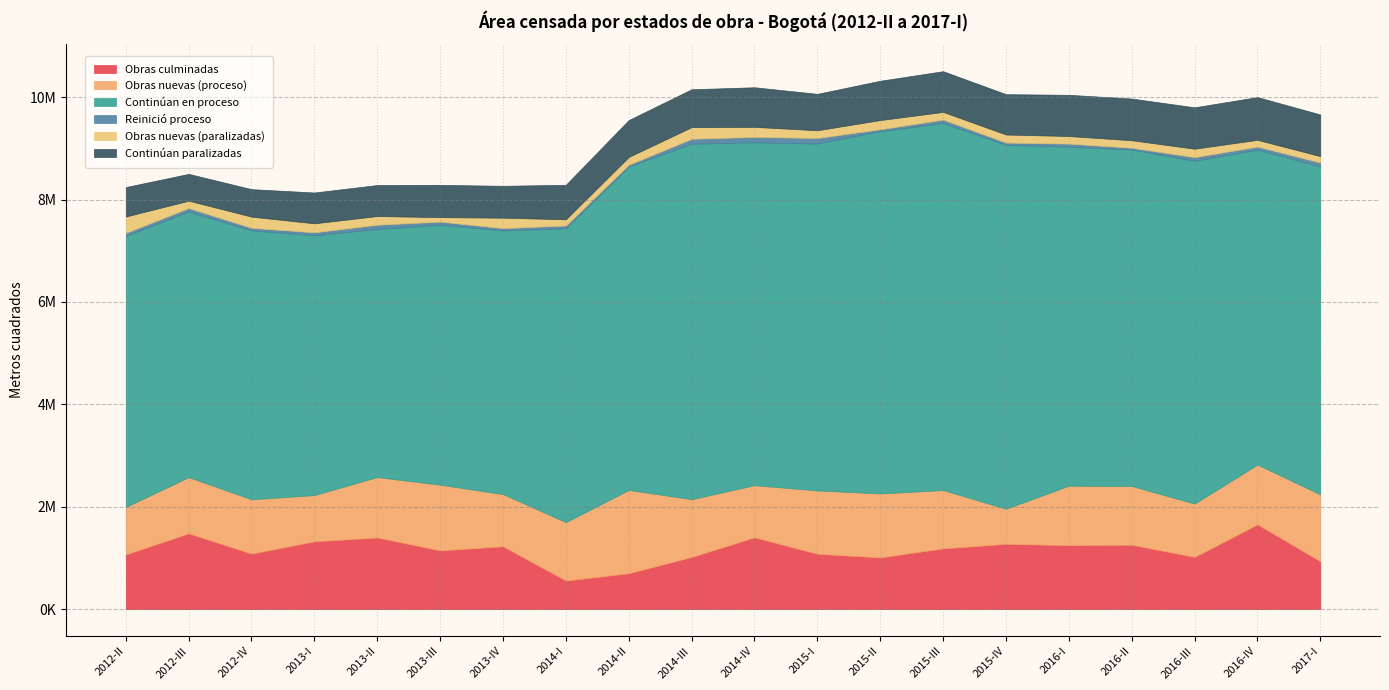

True or false: Continúan paralizadas has more than 0 interior local peaks.

True